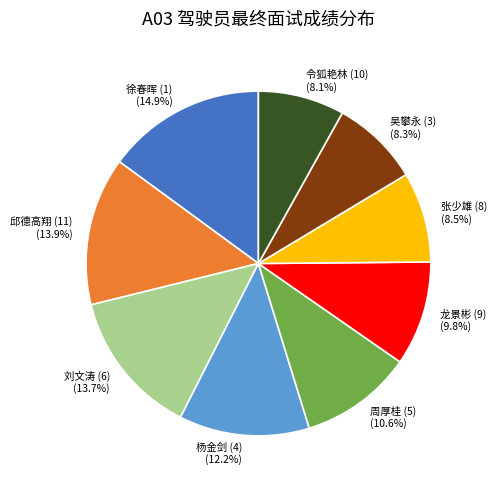

What is the total percentage of 龙景彬 (9) and 张少雄 (8)?

18.3%